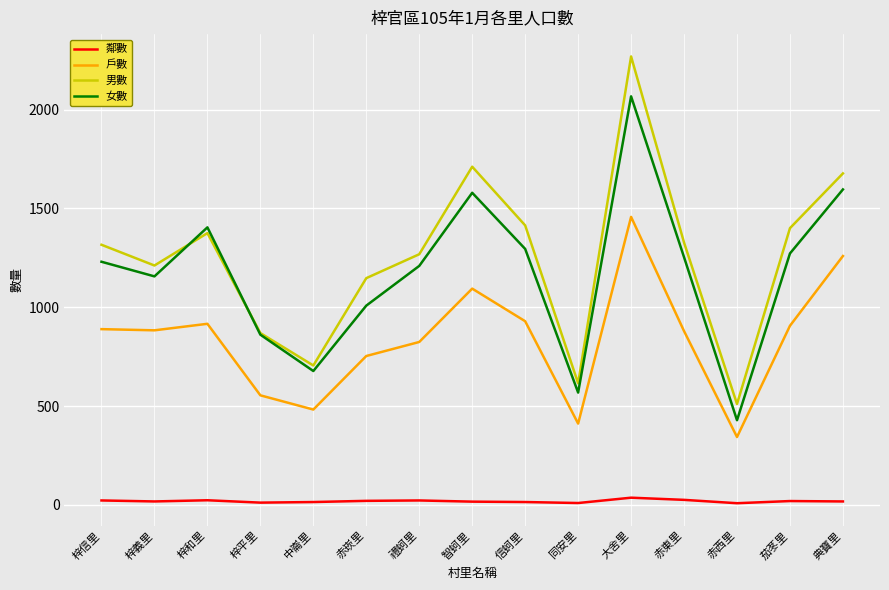

List the series in order of their peak value, highest first.

男數, 女數, 戶數, 鄰數